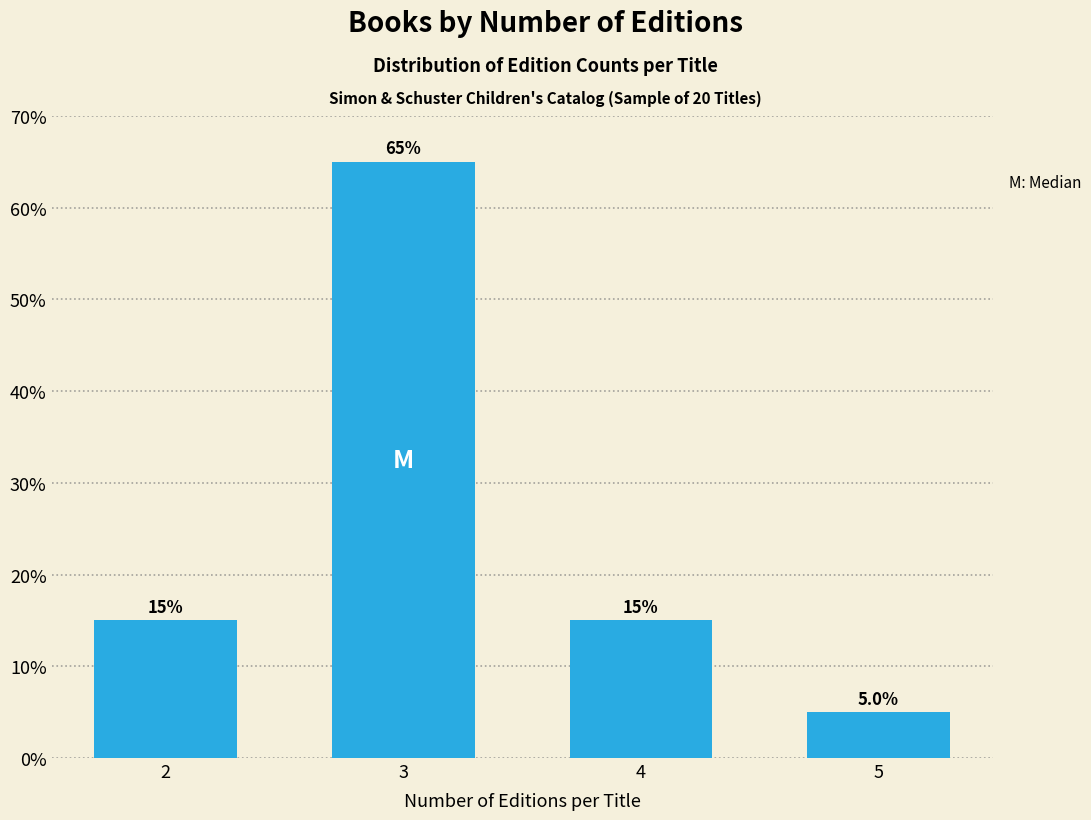

Reading left to right, list all the values displayed in this chart.

2=15	3=65	4=15	5=5